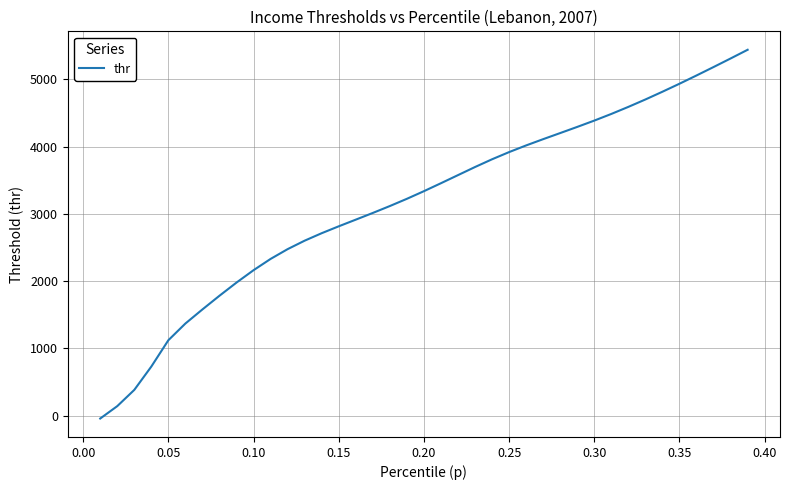

What is the maximum value shown in the chart?

5440.1